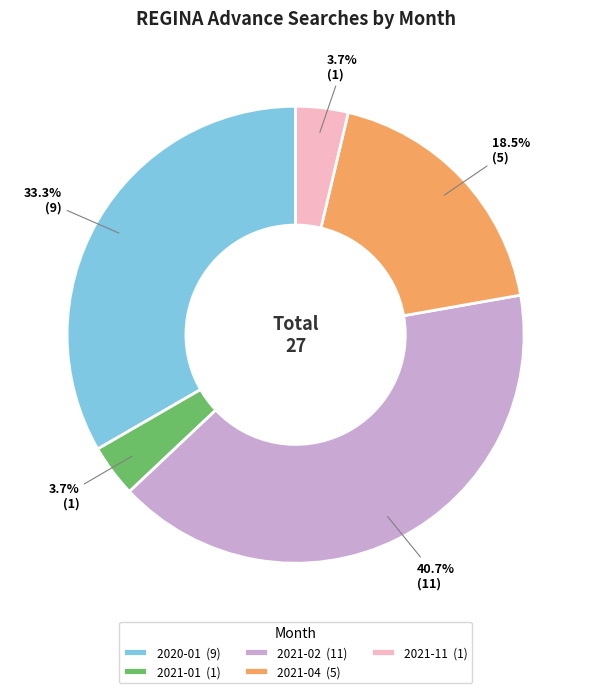

What is the total percentage of 2021-01 (1) and 2021-02 (11)?

44.4%